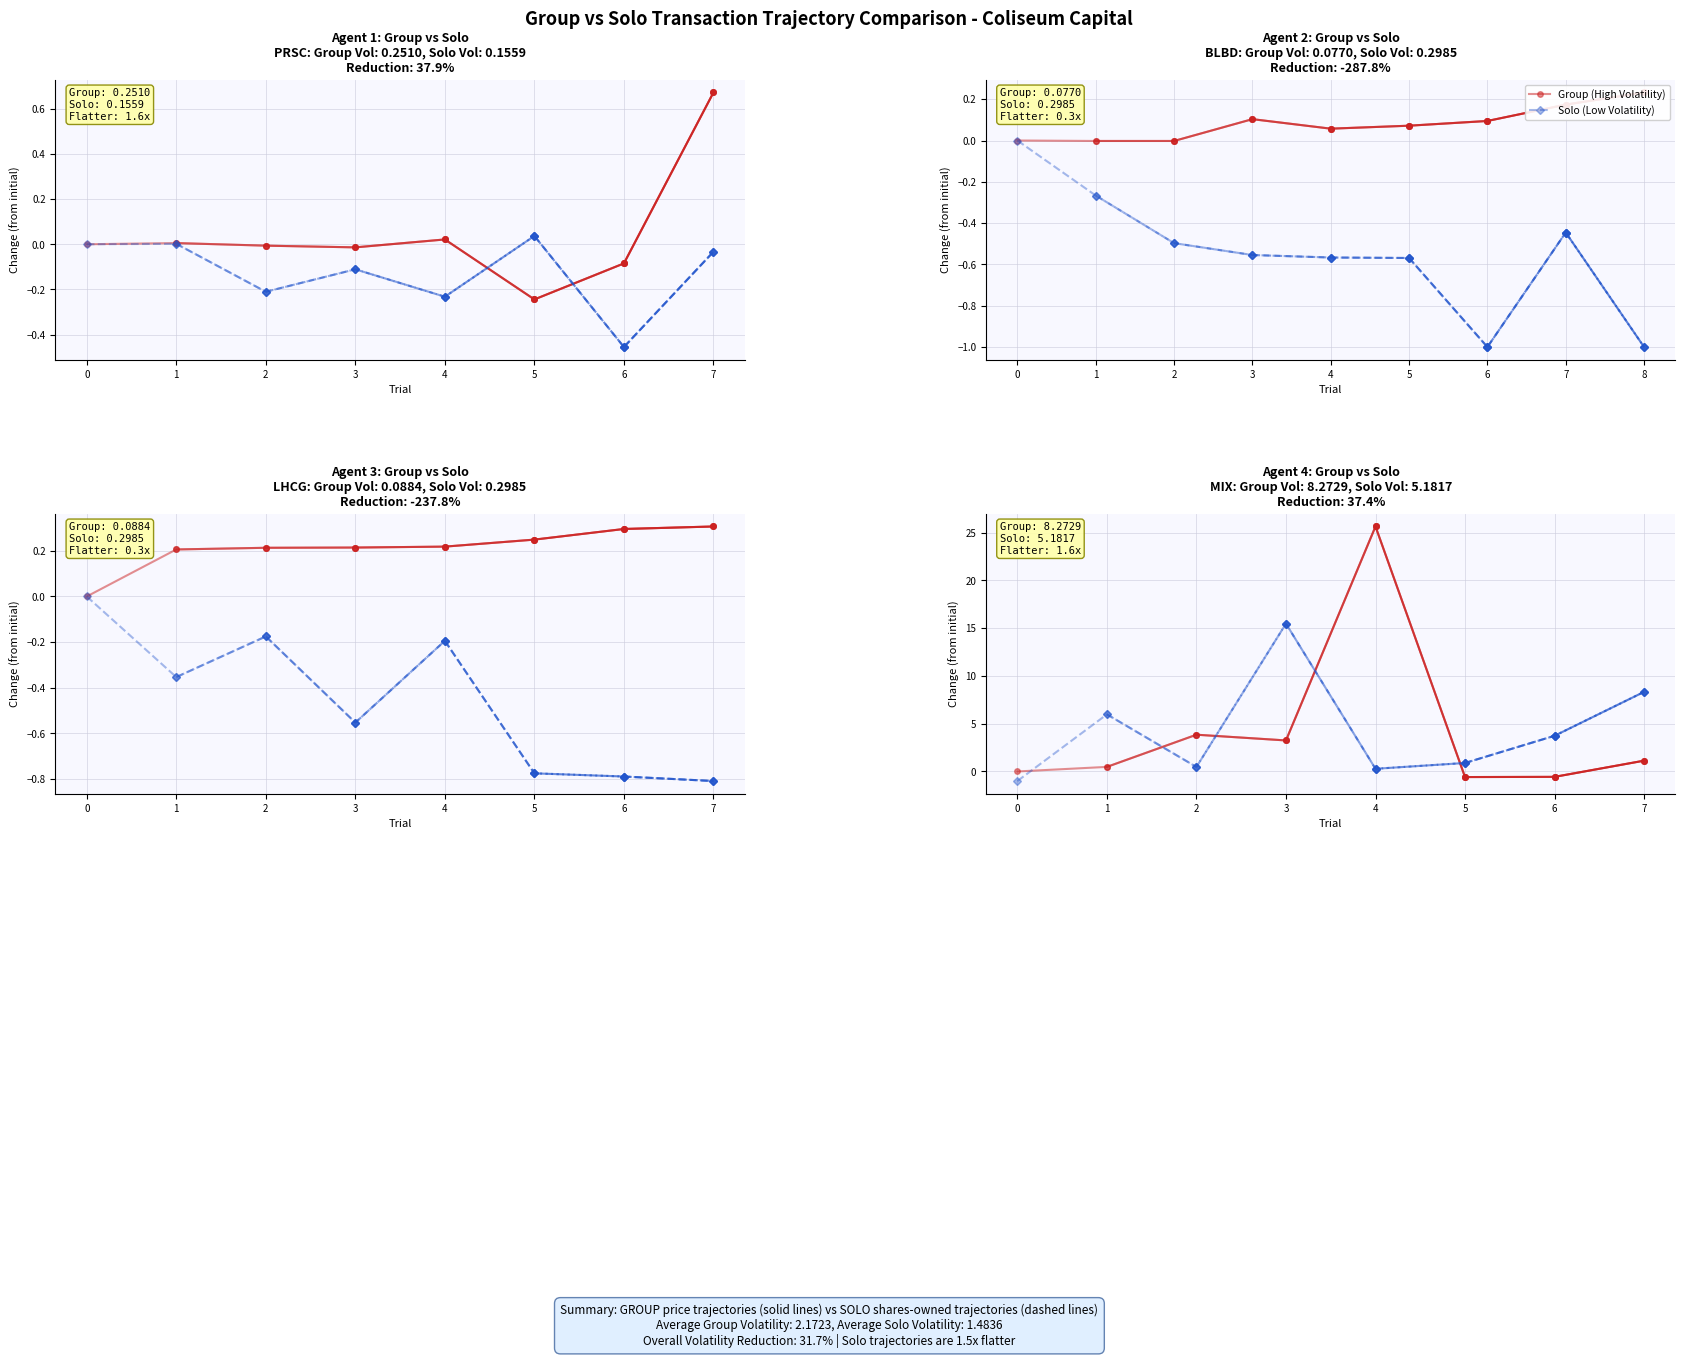

What are all the series names shown in the legend?

Group (High Volatility), Solo (Low Volatility)